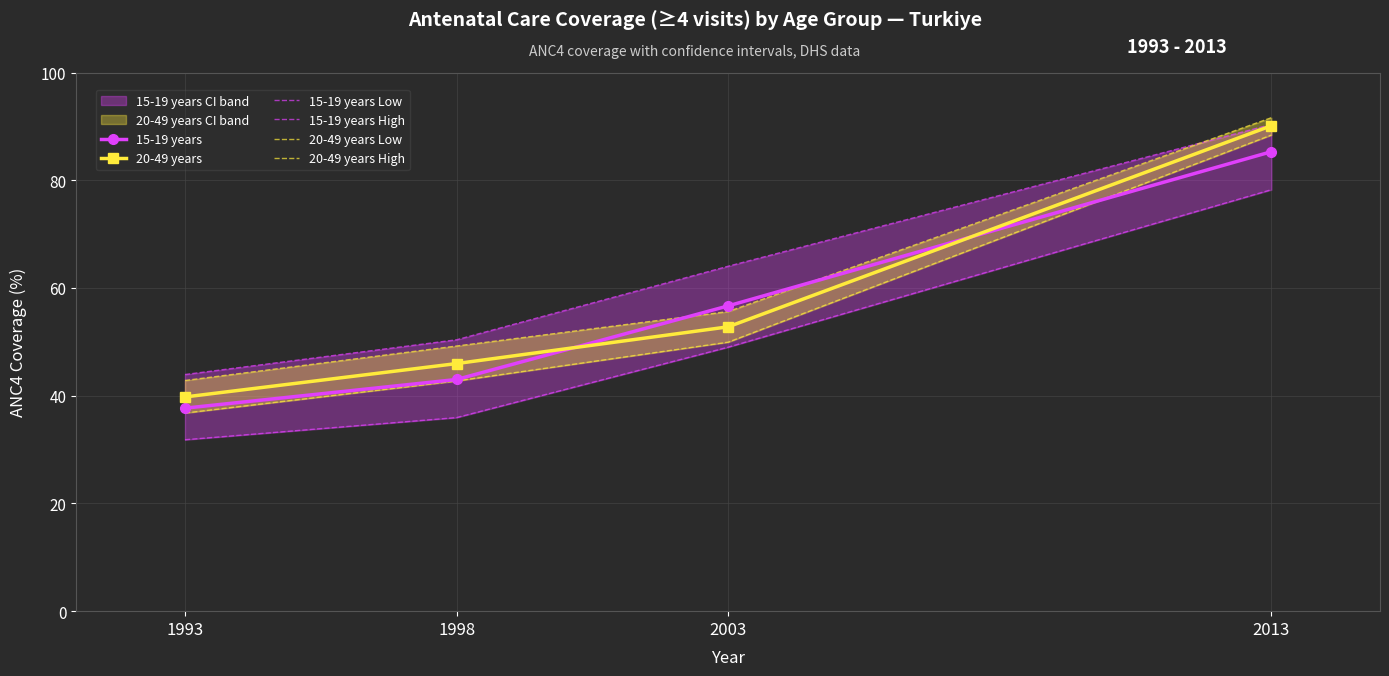

Which series has the largest total across all categories?

15-19 years High